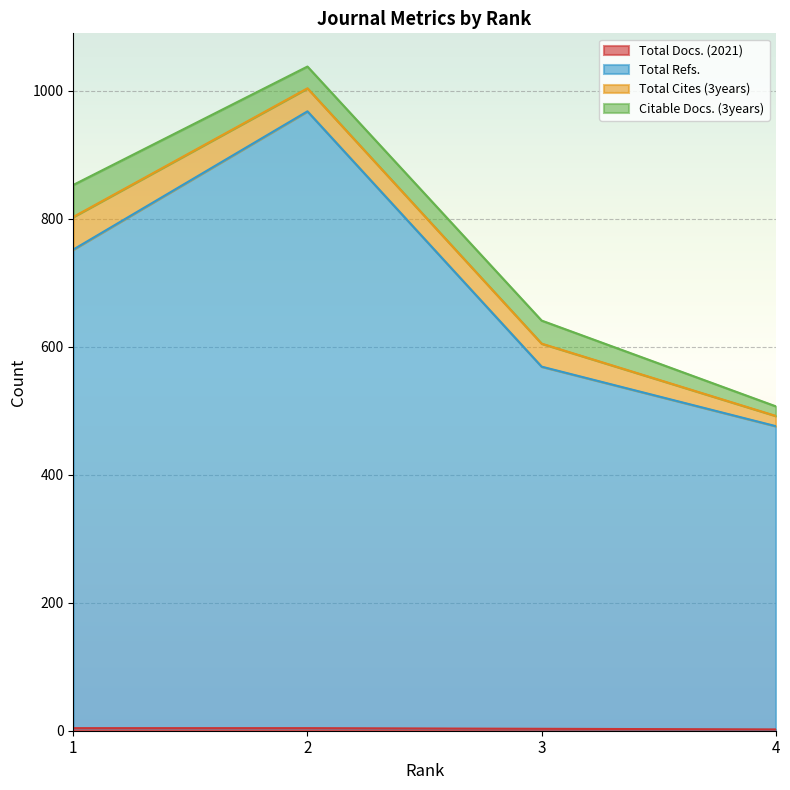

Is it true that Total Docs. (2021) equals 3 at 3?

True